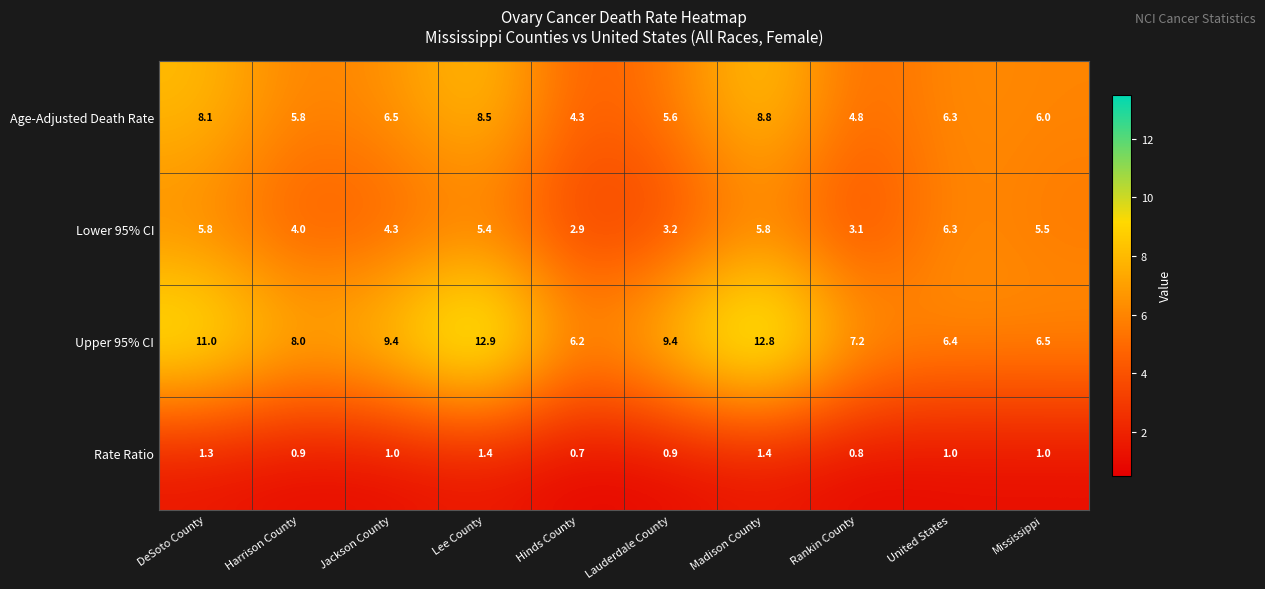

How many categories are shown in the chart?

10